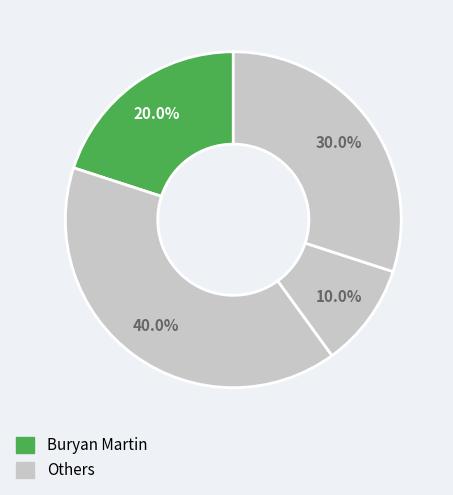

Count the number of slices in the pie.

4